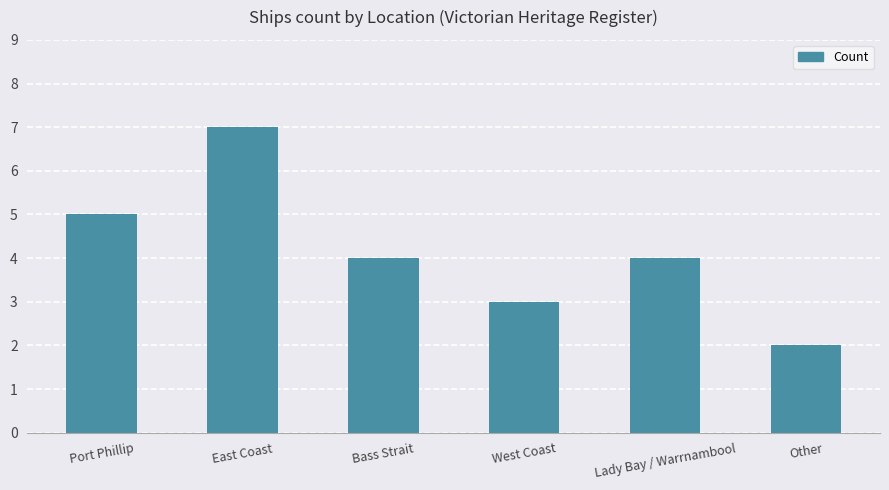

Does the chart contain stacked bars?

No